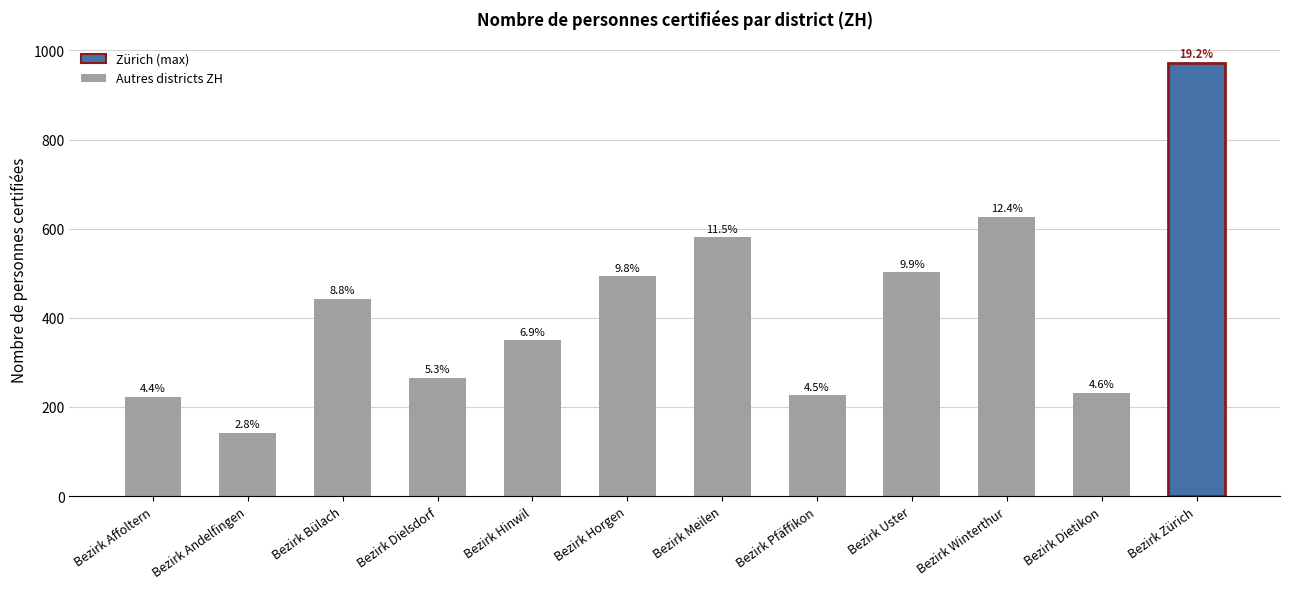

What is the label of the 4th bar from the right?

Bezirk Uster